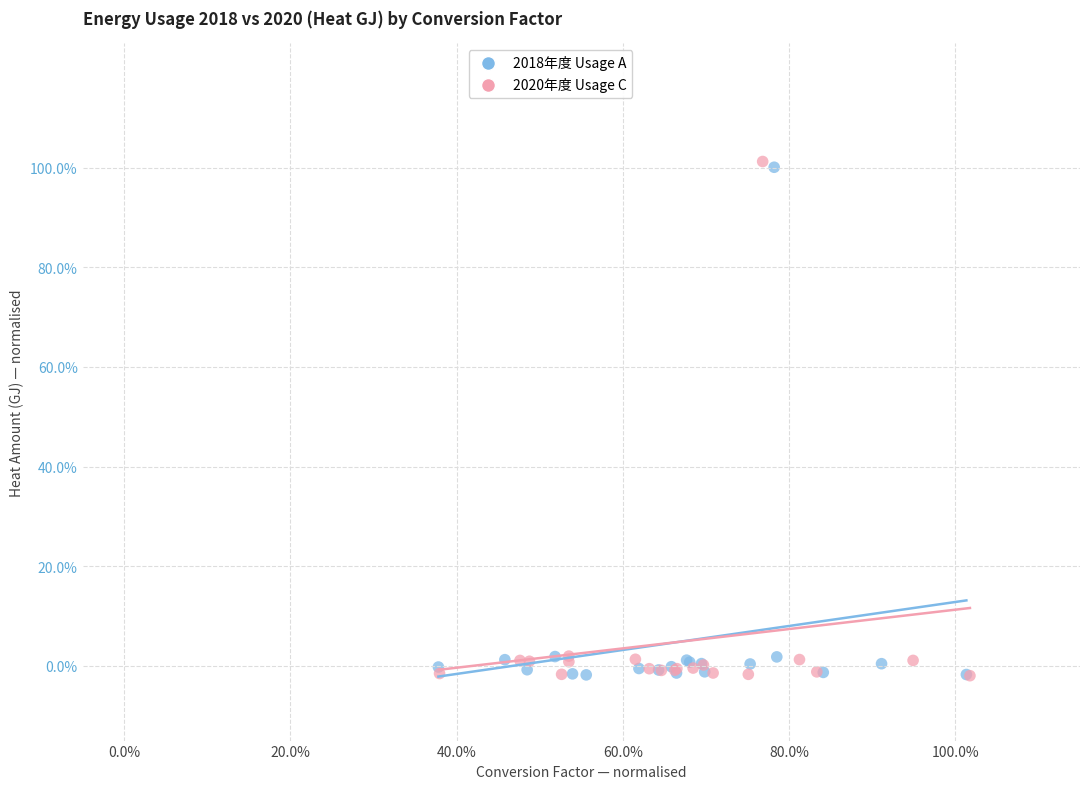

Which series reaches the maximum Y coordinate?

2020年度 Usage C